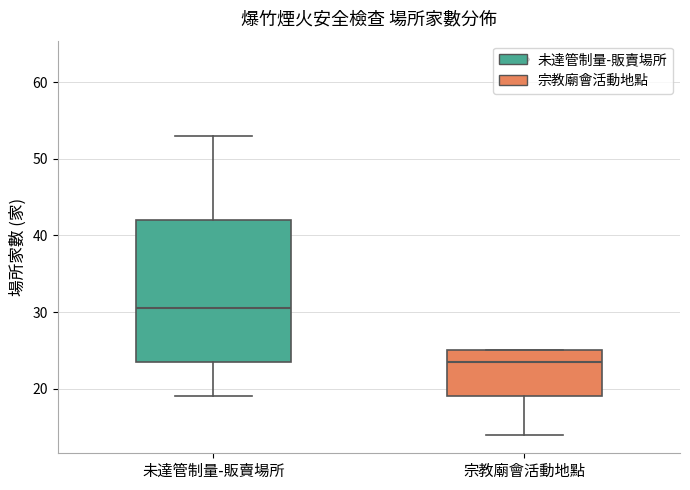

Comparing the boxes themselves (not the whiskers), which one is the tallest?

未達管制量-販賣場所